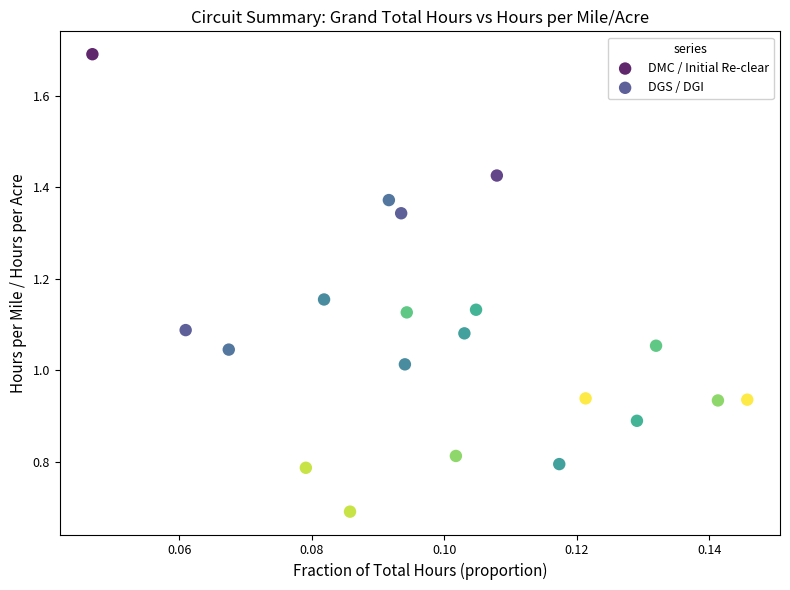

Which series reaches the minimum Y coordinate?

DMC / Initial Re-clear